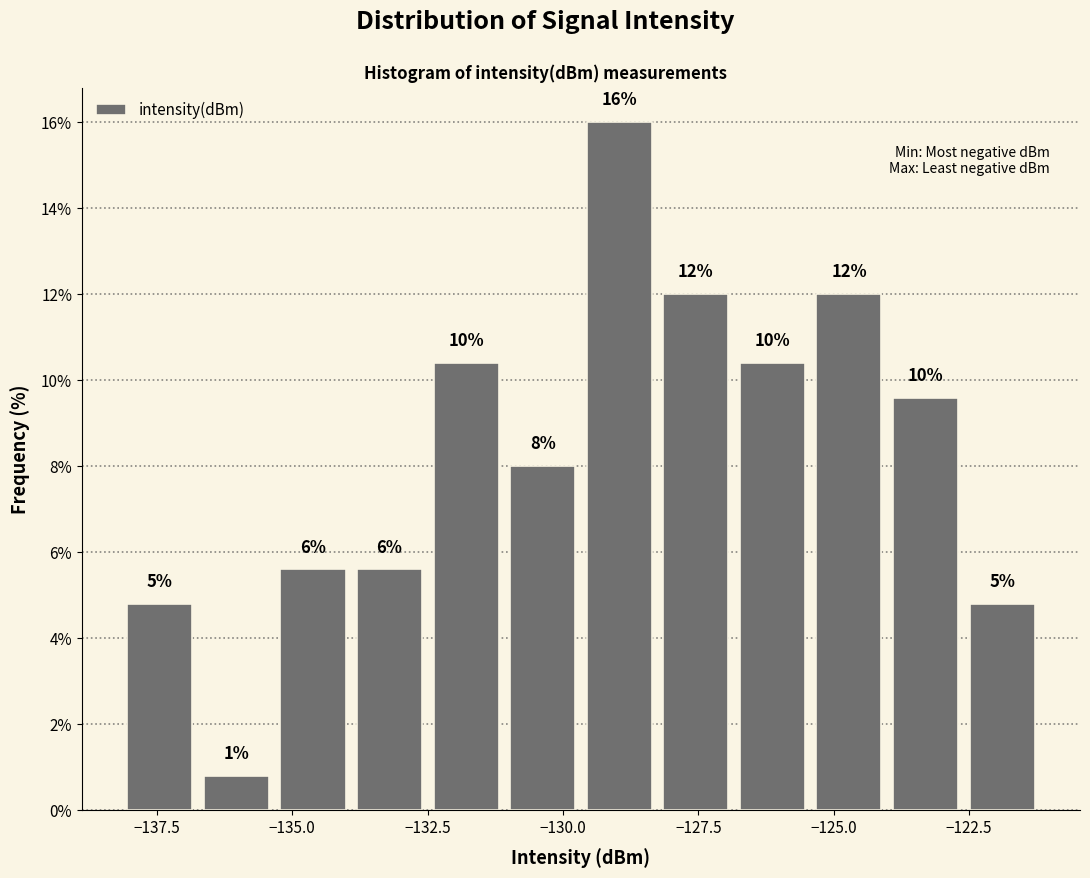

Around what value on the x-axis is the tallest bar? Give the approximate position of its centre, as read against the axis.

-129.0